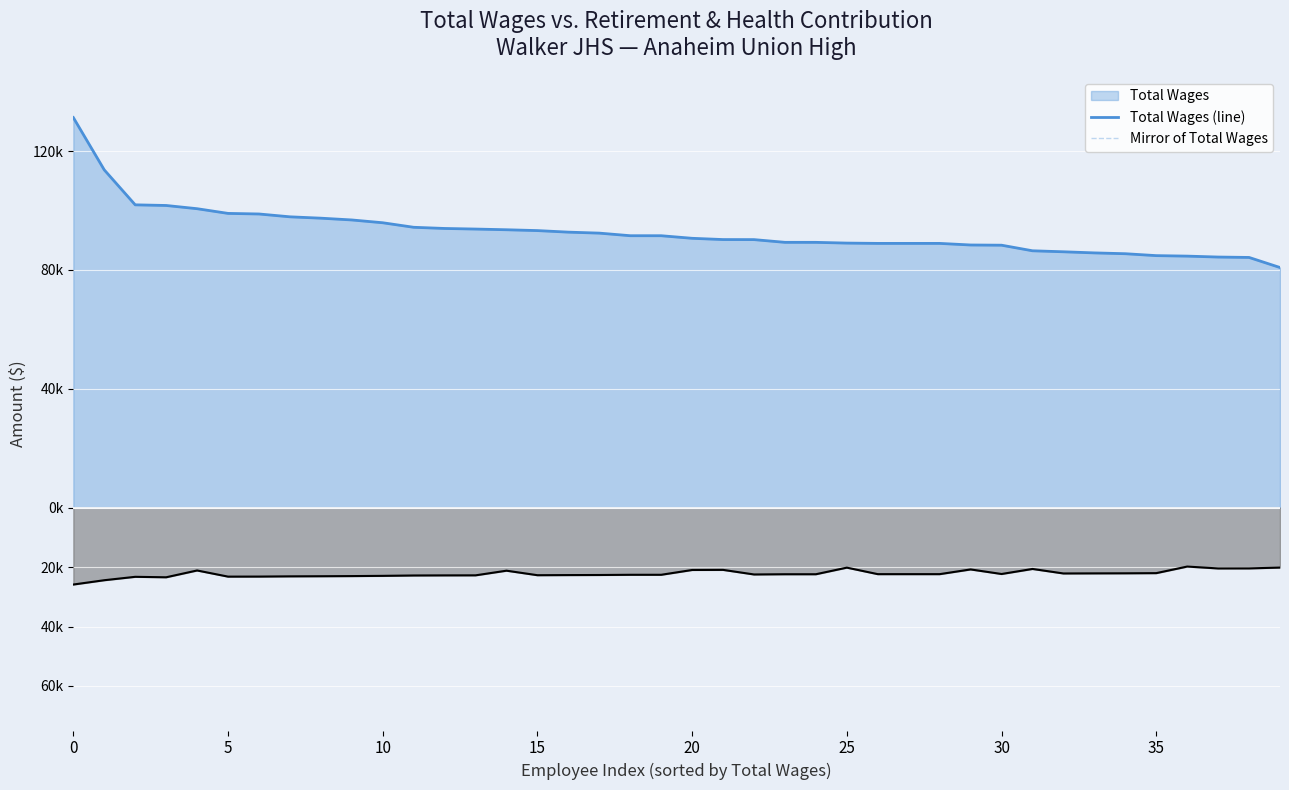

What is the minimum value for Retirement & Health (line)?

-25873